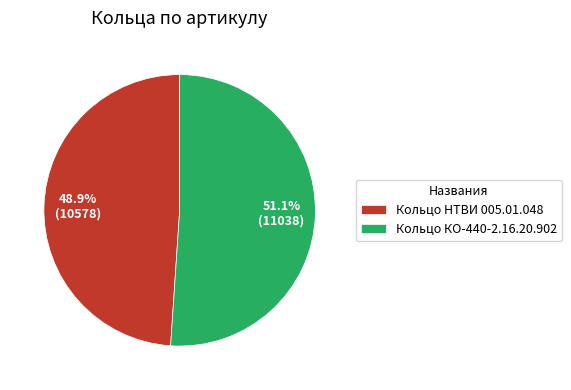

What is the smallest slice in the pie chart?

Кольцо НТВИ 005.01.048